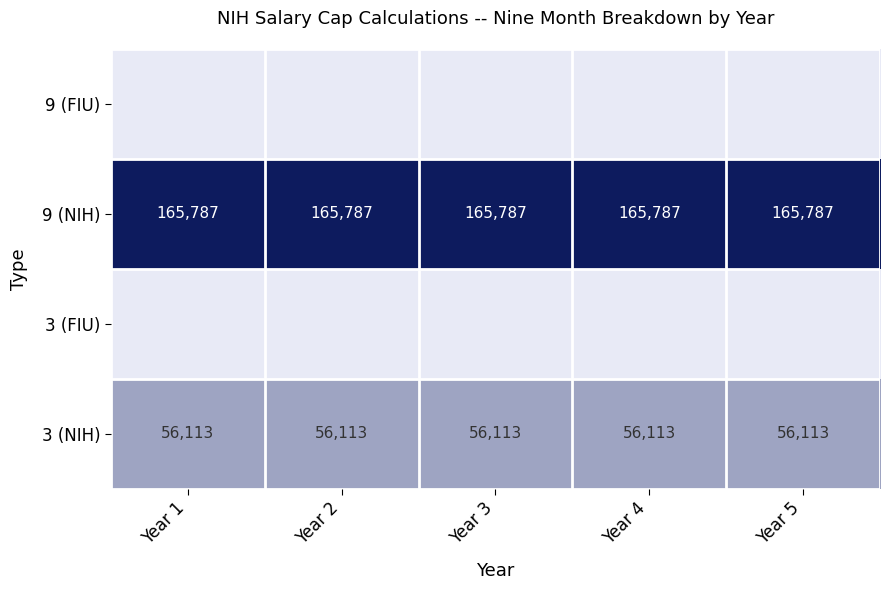

The value of 3 (NIH) at Year 3 is 94414. True or false?

False